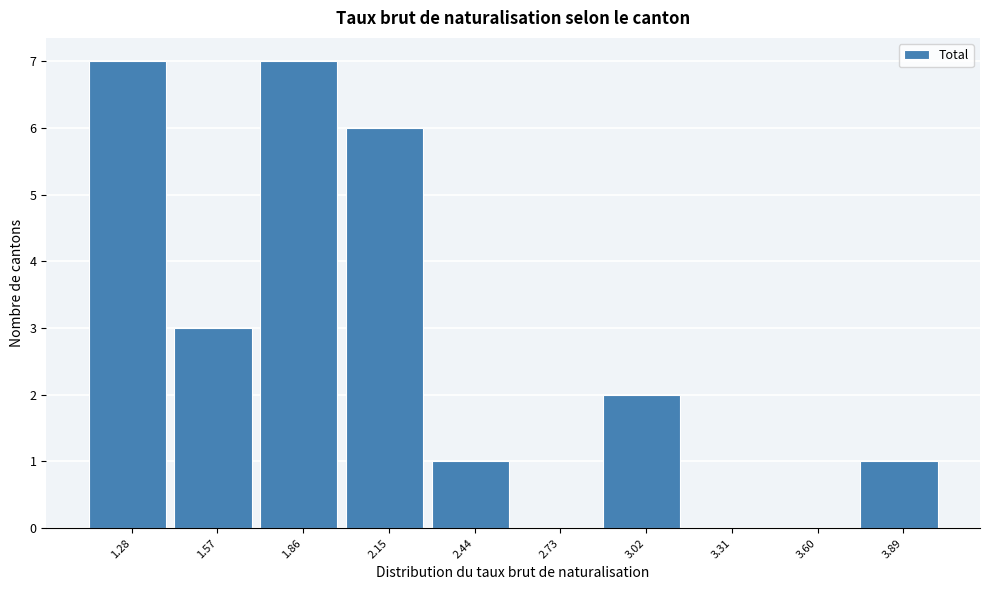

Reading left to right, list all the values displayed in this chart.

1.28=7	1.57=3	1.86=7	2.15=6	2.44=1	2.73=0	3.02=2	3.31=0	3.60=0	3.89=1